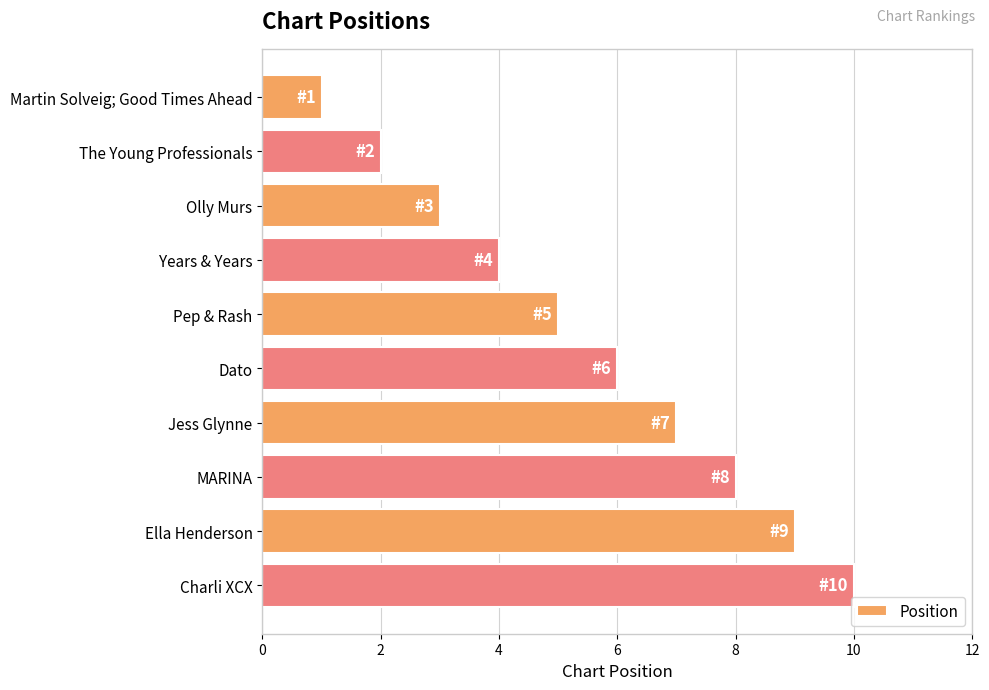

How many bars are there in total?

10